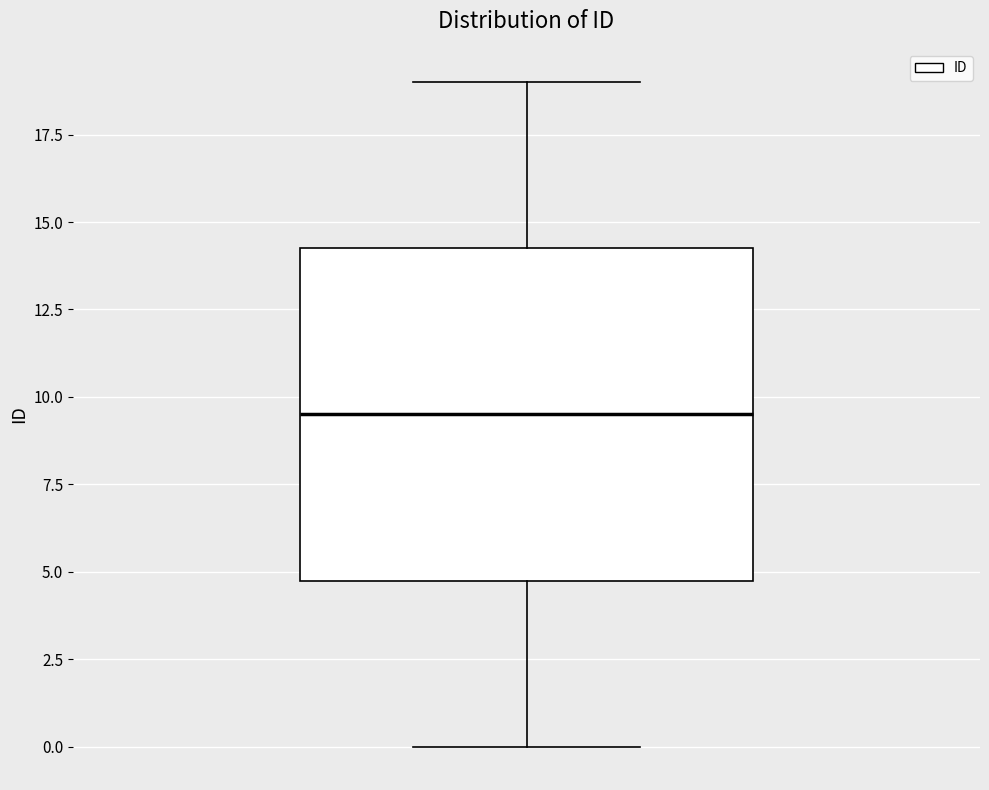

Read this box plot against the y-axis: the position of the median line, the range covered by the box, and the ends of both whiskers. The values are not printed on the chart, so give them approximately, as read against the axis.

median 9.5, box 5.0 to 14.5, whiskers 0.0 to 19.0